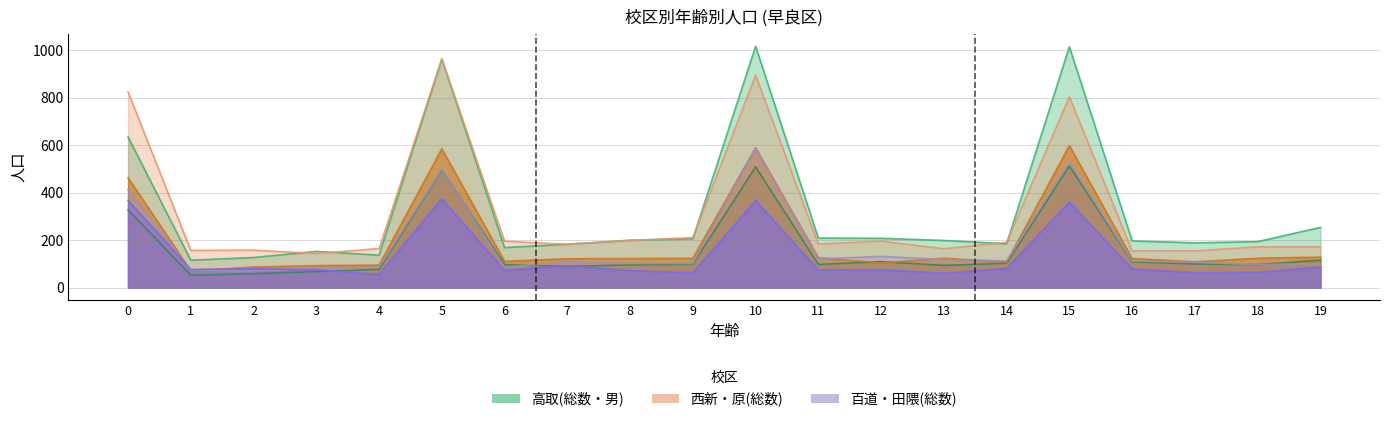

Read the 田隈(総数) value at 11, to the nearest 10.

80